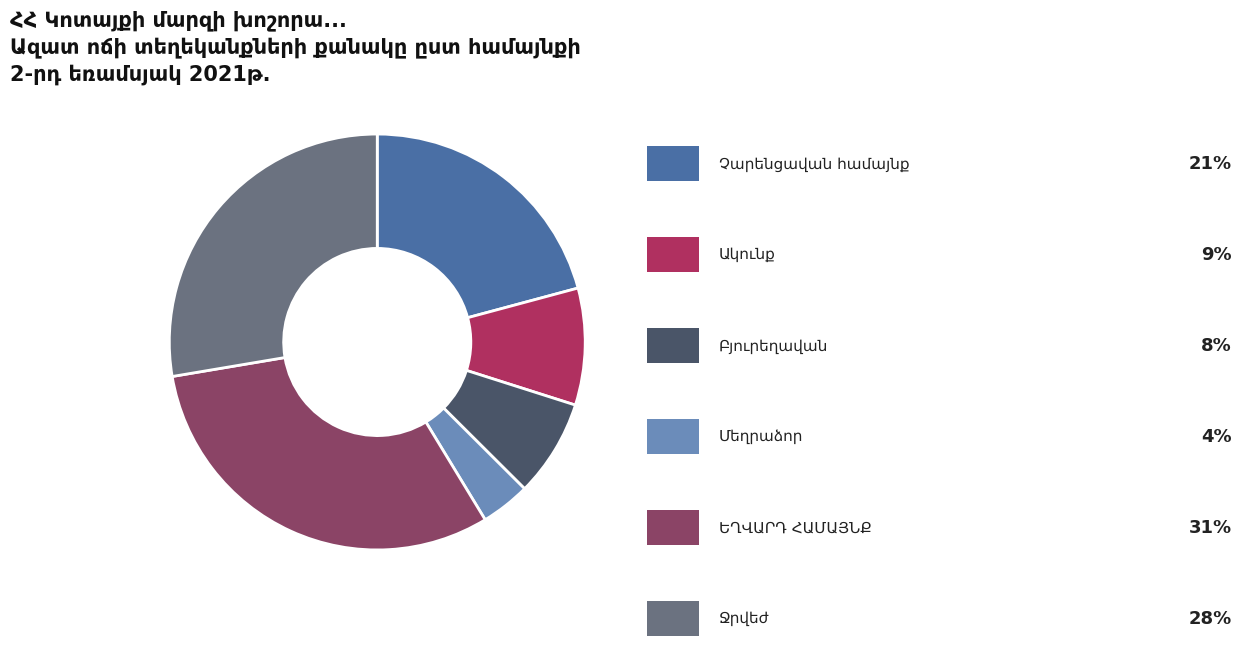

Is there any slice that represents more than half of the pie?

No